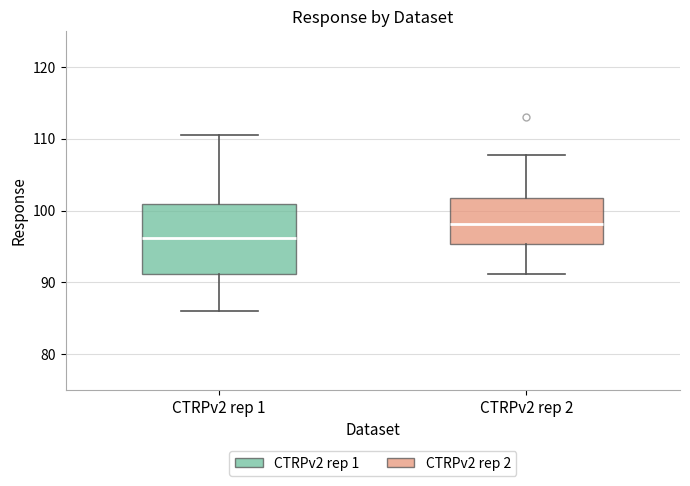

Comparing the boxes themselves (not the whiskers), which one is the tallest?

CTRPv2 rep 1